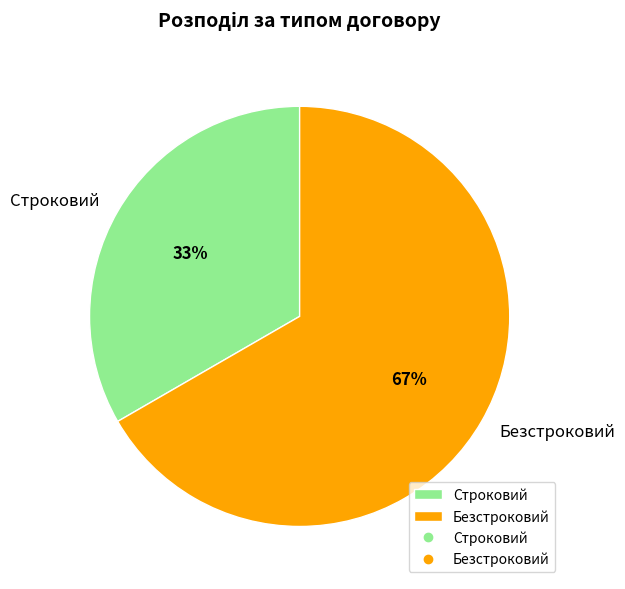

Is the sum of Безстроковий and Строковий greater than half?

Yes